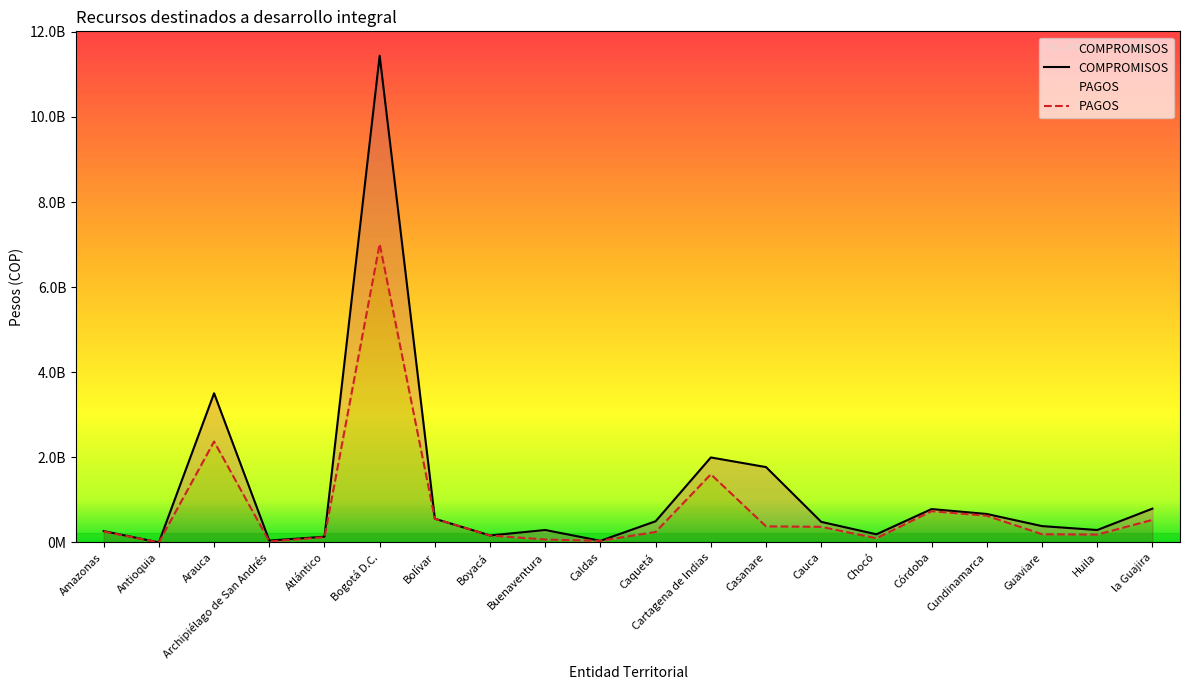

What is the minimum value shown in the chart?

856744.0